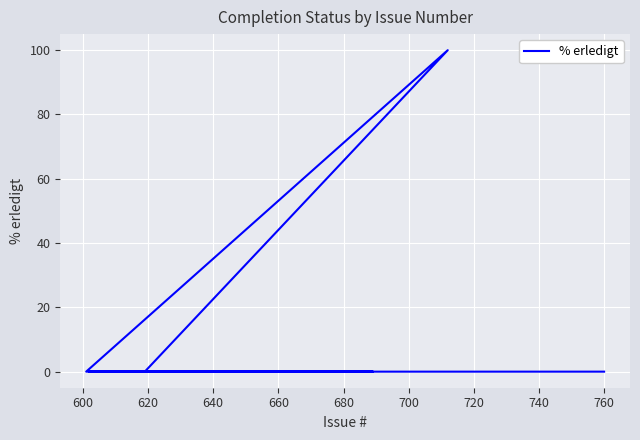

True or false: the data has more than 2 interior local peaks.

False